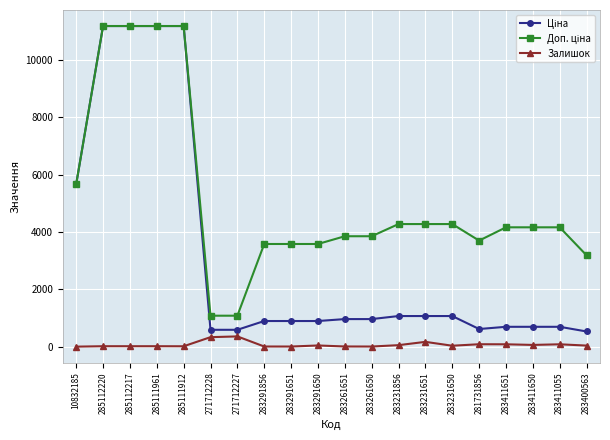

Does the chart display data point markers on the line(s)?

Yes